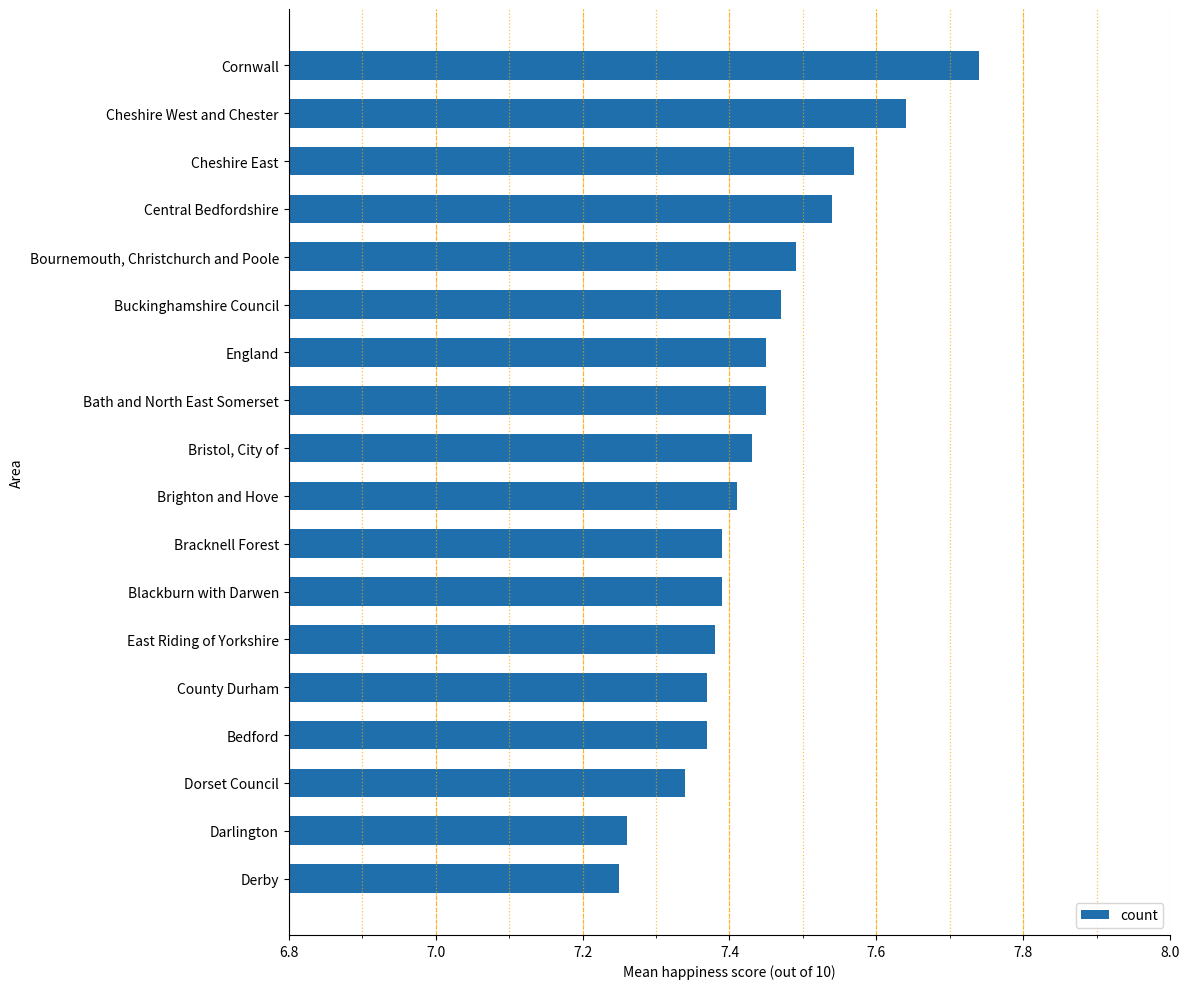

Which has a higher value, Blackburn with Darwen or Bath and North East Somerset?

Bath and North East Somerset